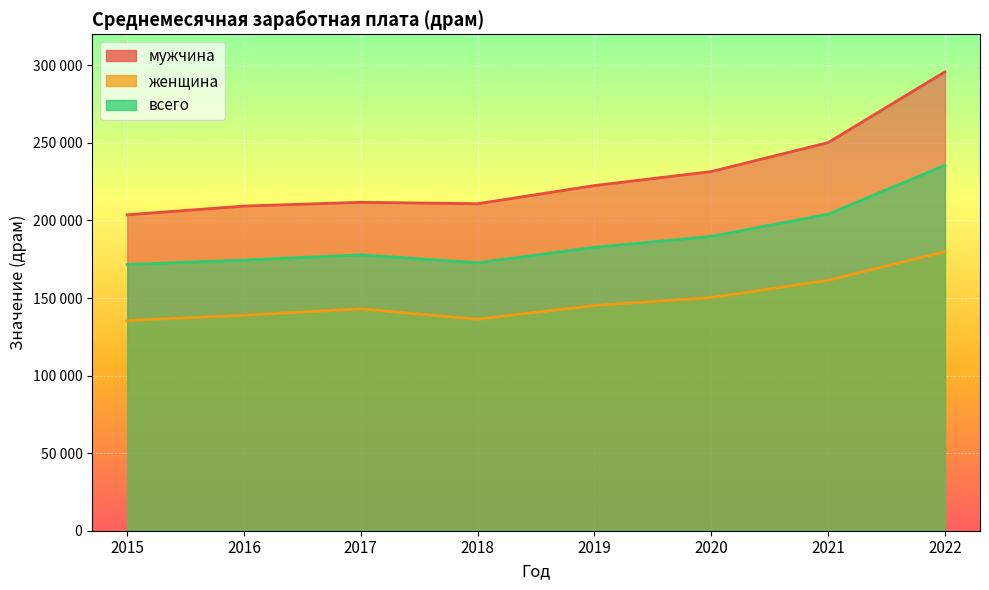

At which label is всего closest to 203595?

2021